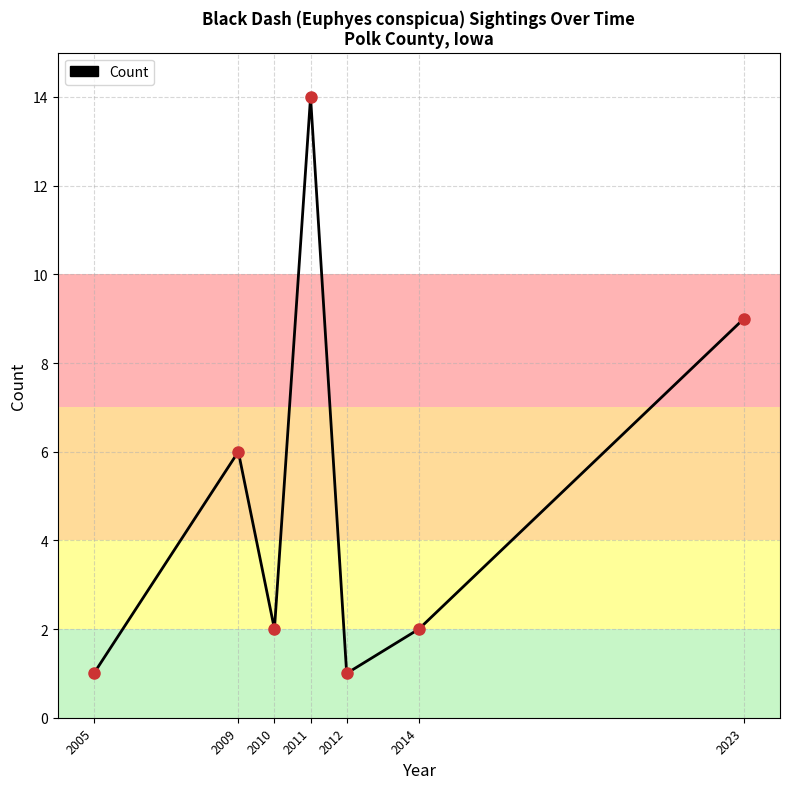

What is the greatest value displayed?

14